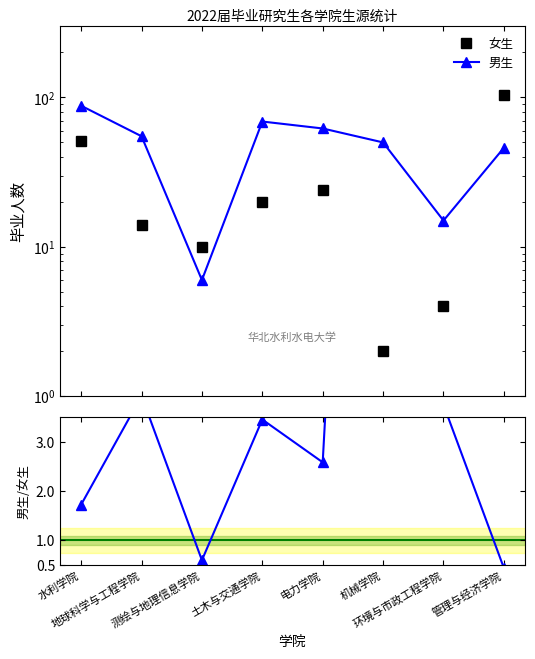

How many interior local peaks does the 男生/女生 series have?

3